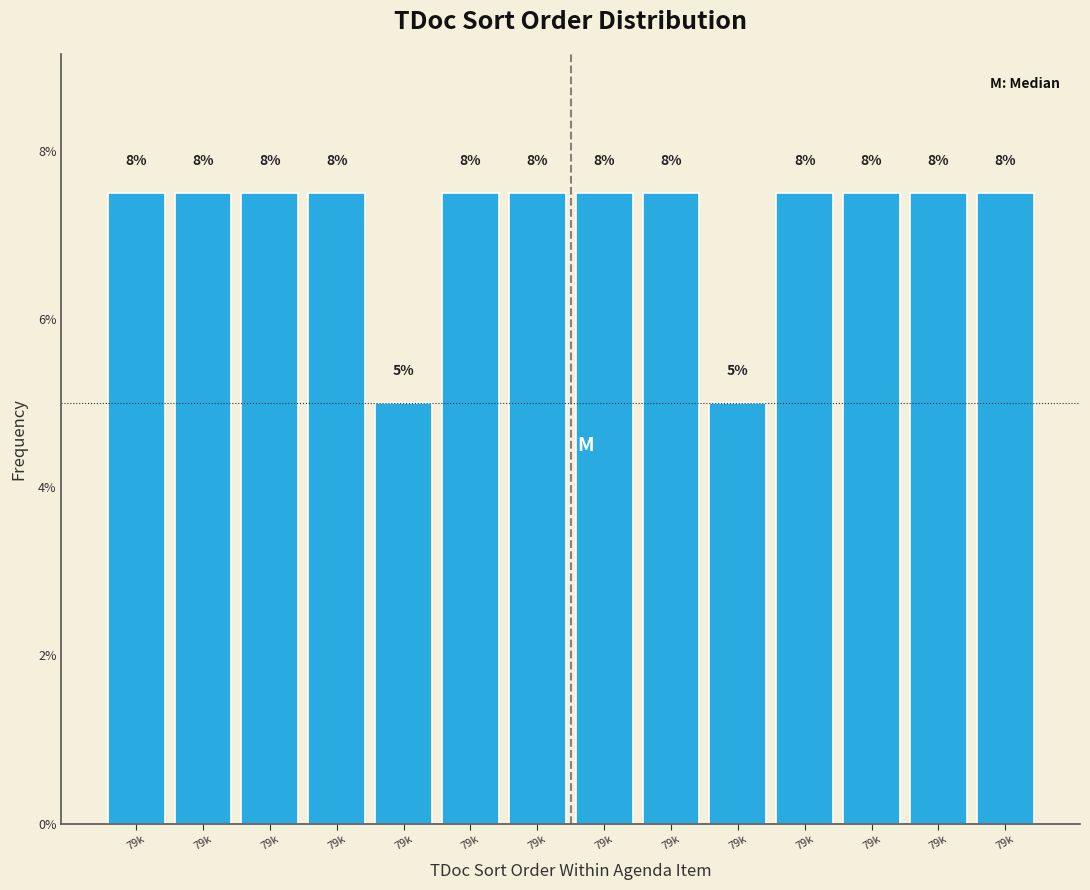

How many bars are there in total?

14